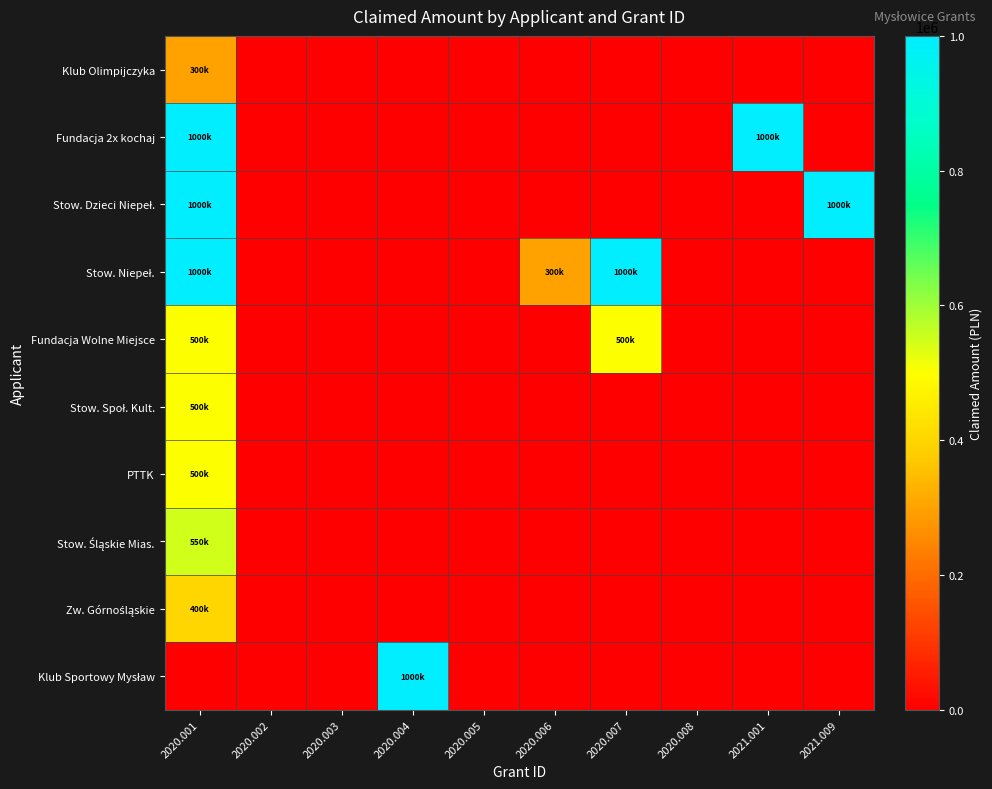

Between 2020.005 and 2021.001, which series saw the biggest shift?

Fundacja 2x kochaj